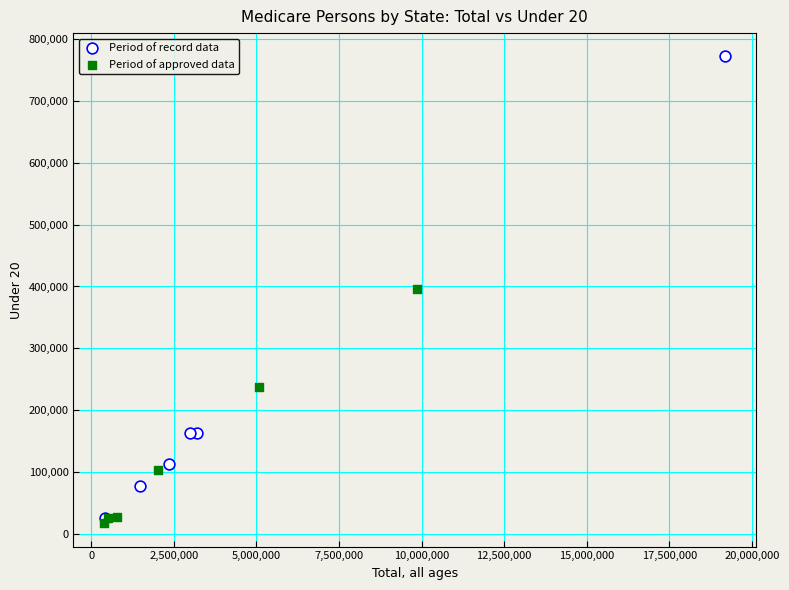

What are all the series names shown in the legend?

Period of record data, Period of approved data